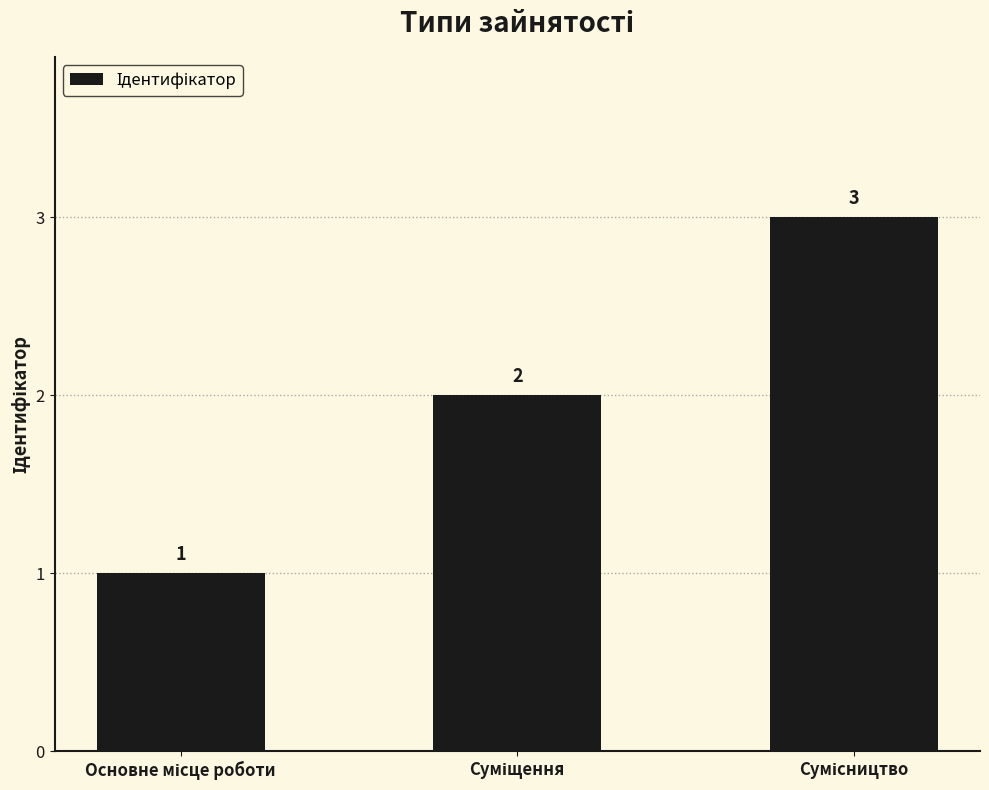

Are the bars grouped side by side (vs. stacked)?

No